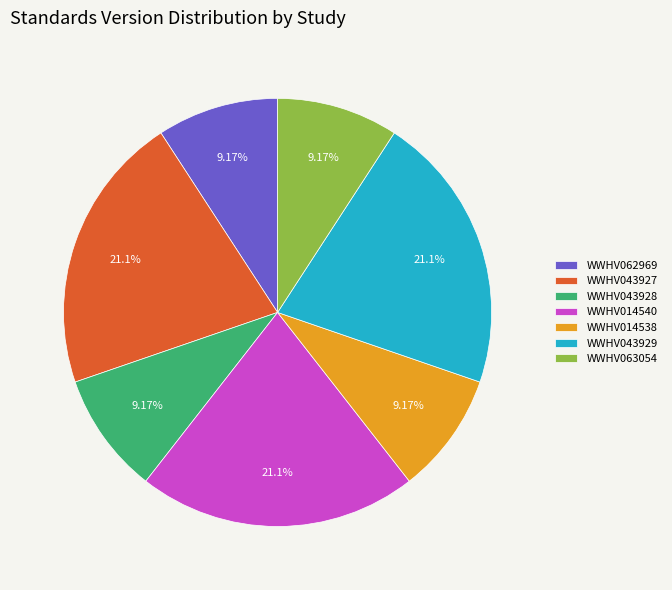

To the nearest percent, what percentage of the pie is WWHV062969?

9%